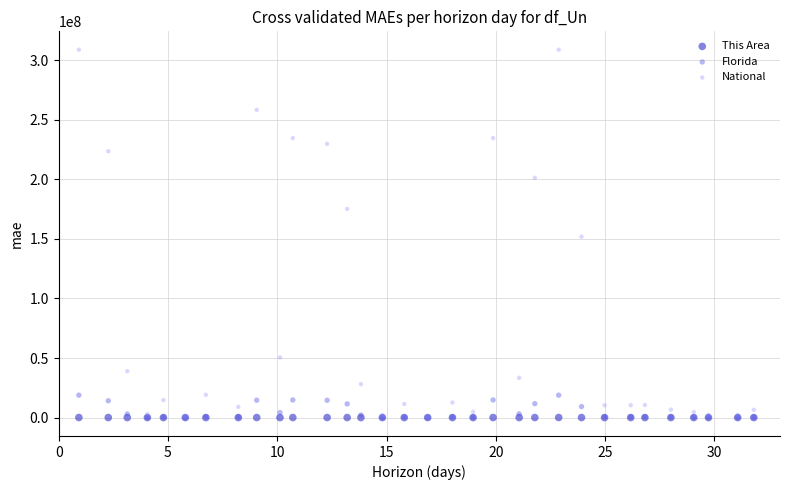

What are all the series names shown in the legend?

This Area, Florida, National